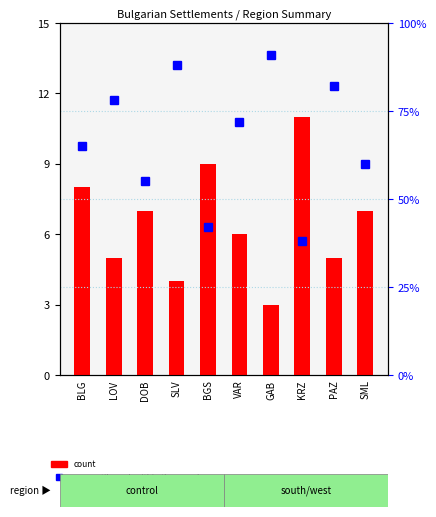

List the series in order of their peak value, highest first.

percentile rank within the sample, count